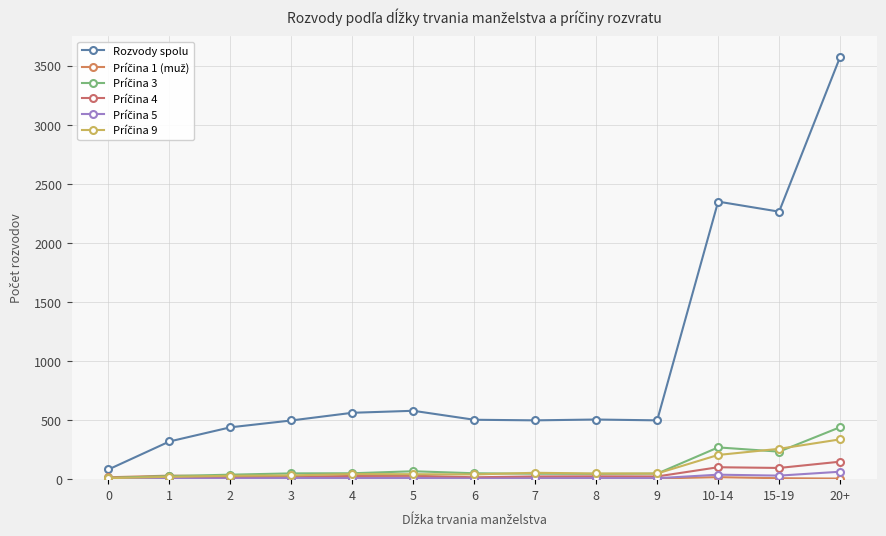

Count the number of categories in the chart.

13